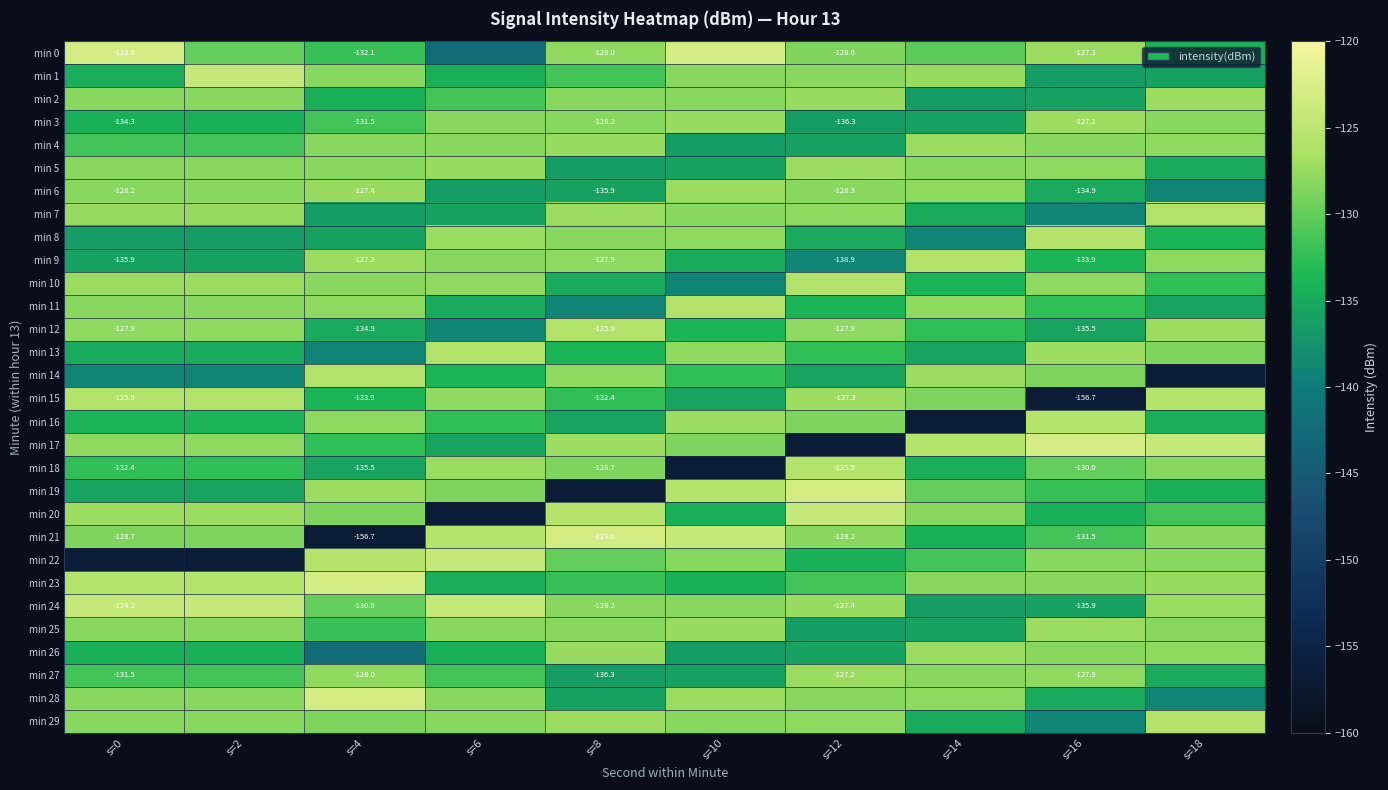

Which has a higher value, s=14 or s=4?

s=14